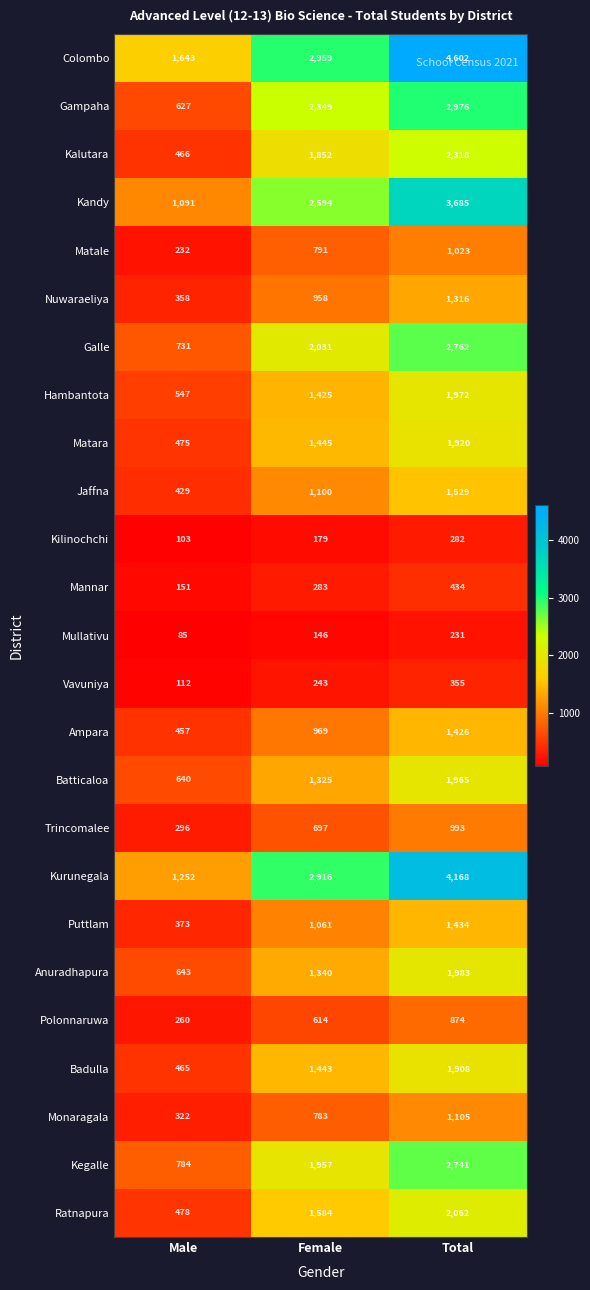

Which series has the largest range (max minus min)?

Colombo